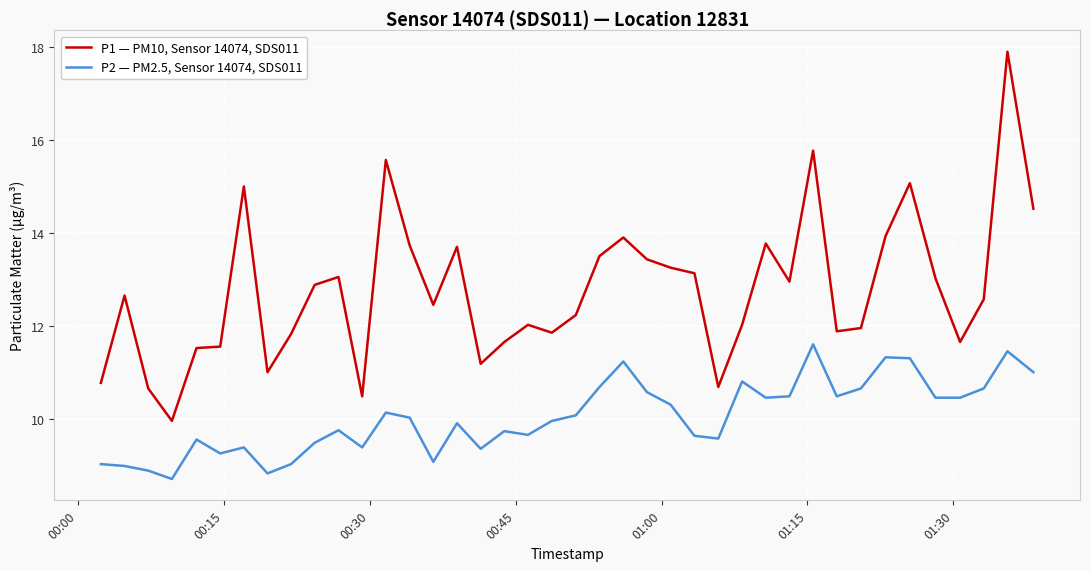

Which series has the largest total across all categories?

P1 — PM10, Sensor 14074, SDS011